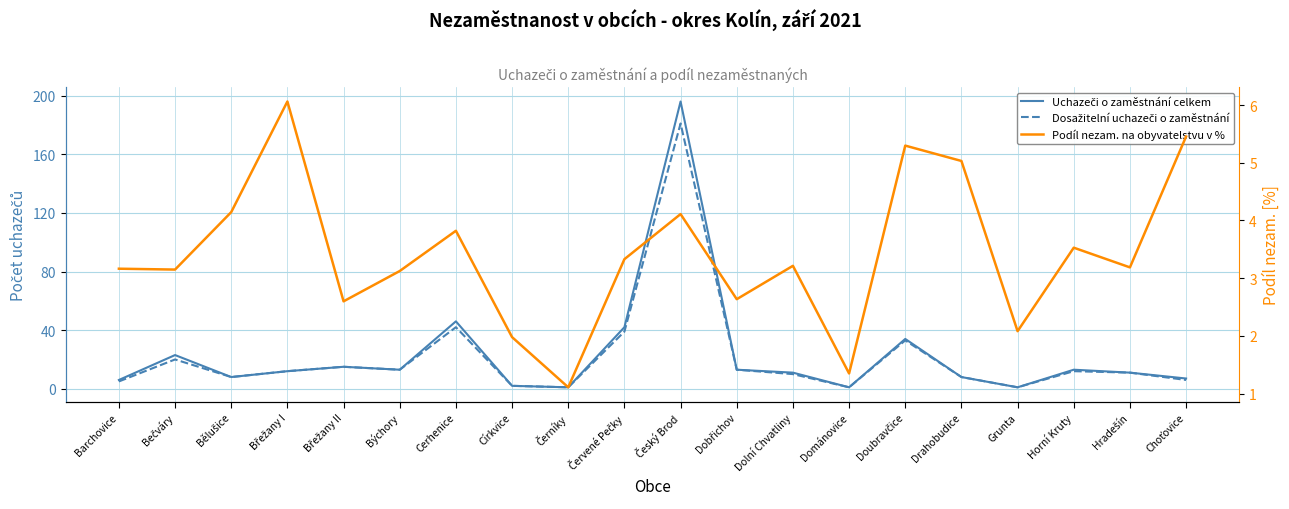

Where is Dosažitelní uchazeči o zaměstnání nearest to the value 91?

Cerhenice